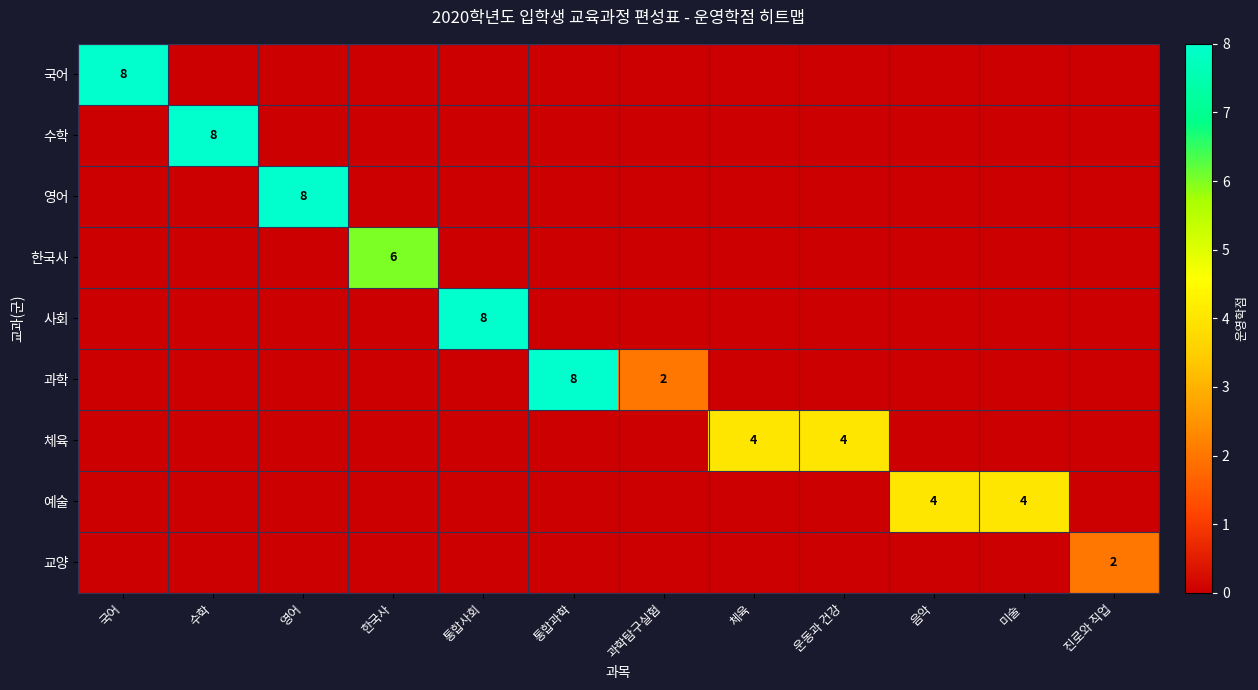

At which category does the chart reach its minimum across all series?

수학